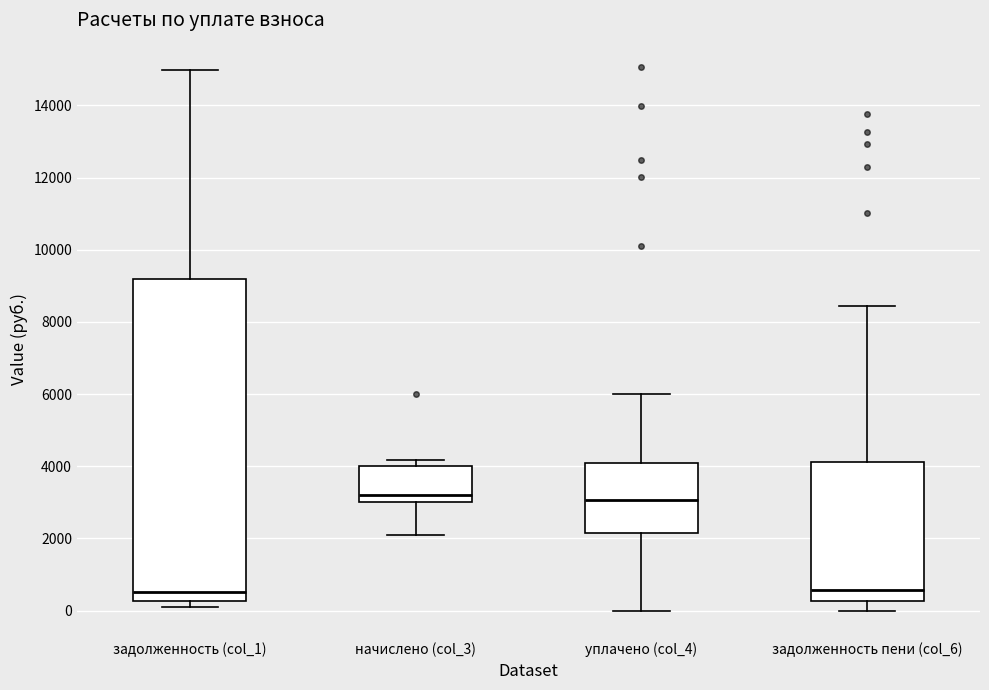

Comparing the boxes themselves (not the whiskers), which one is the tallest?

задолженность (col_1)